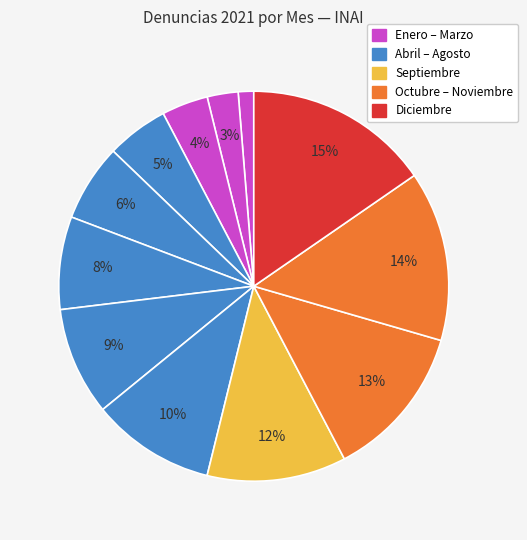

To the nearest percent, what is the difference between the largest and smallest slice percentages?

14%